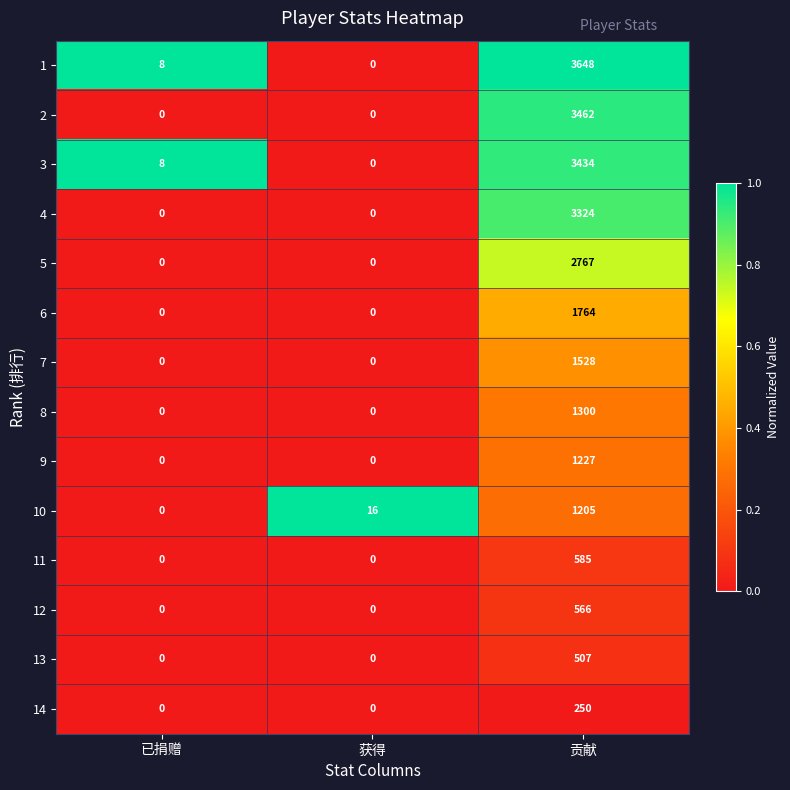

Is it true that 10 equals 9 at 获得?

False